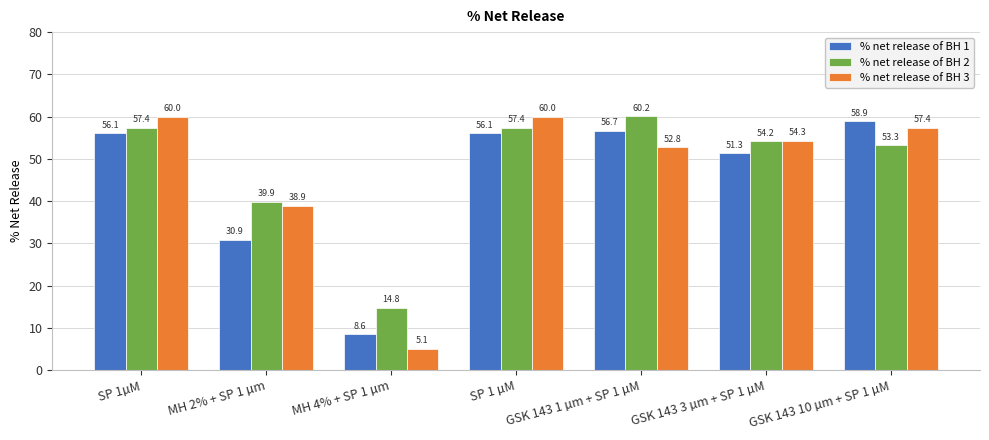

What is the difference between the maximum and minimum values in the % net release of BH 3 series?

54.8